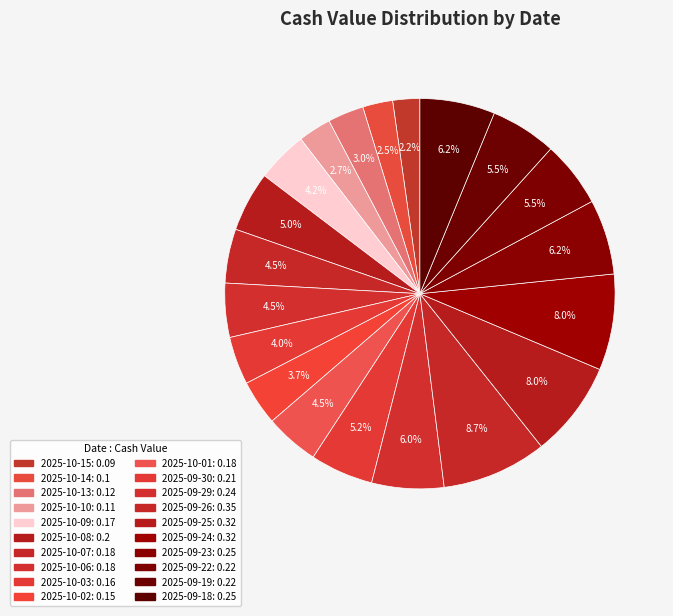

Combined, do 2025-09-23 and 2025-10-10 account for over 50%?

No